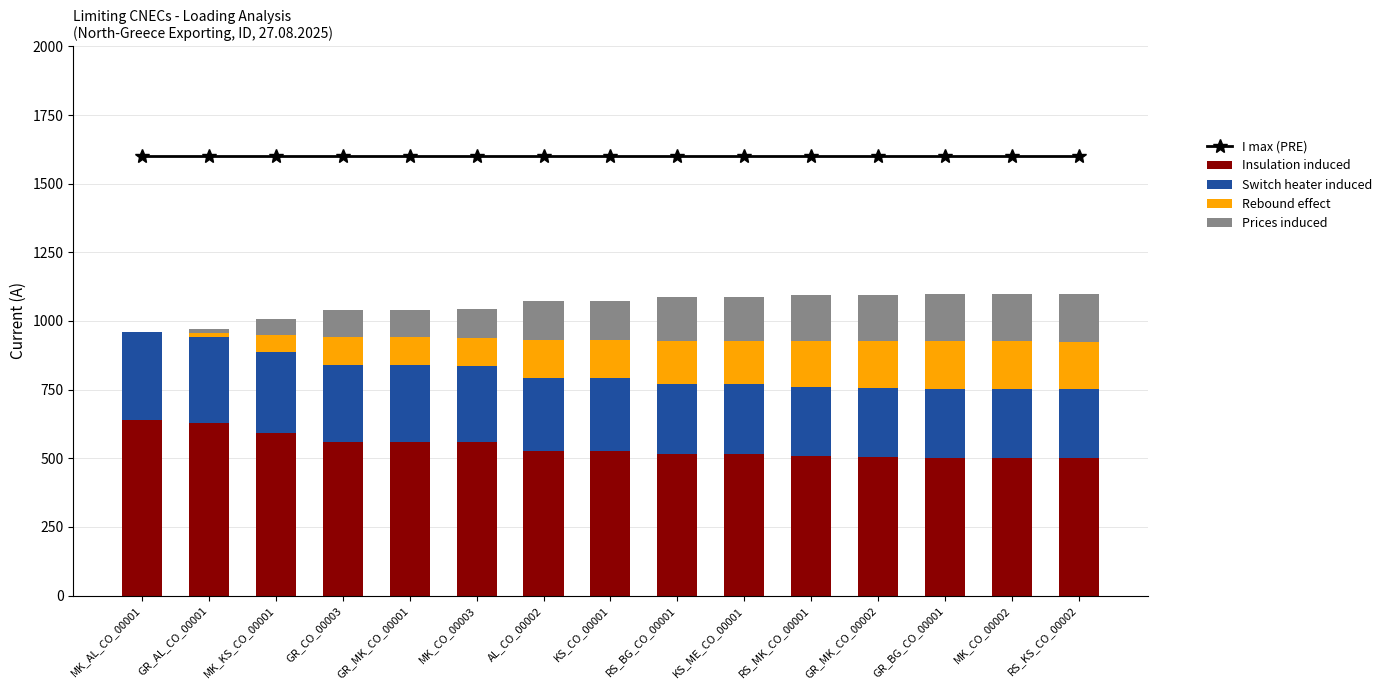

Where does the Insulation induced series first go above 527?

MK_AL_CO_00001